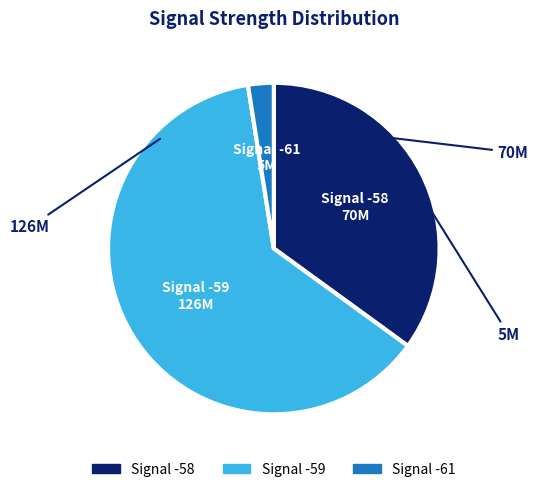

Is there any slice that represents more than half of the pie?

Yes